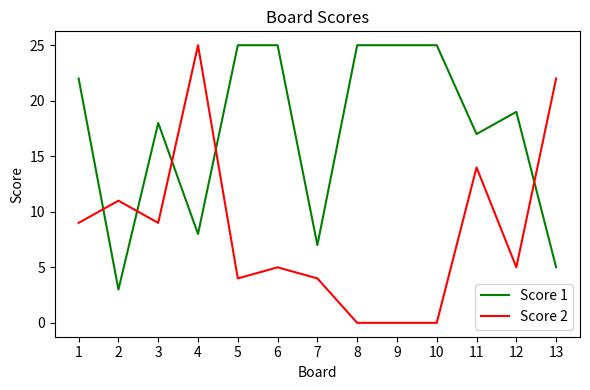

Read the Score 1 value at 5, to the nearest 5.

25